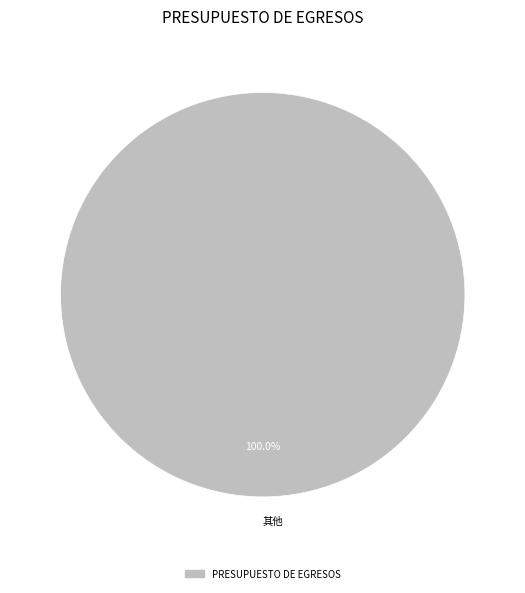

Rank the categories by value from highest to lowest.

其他